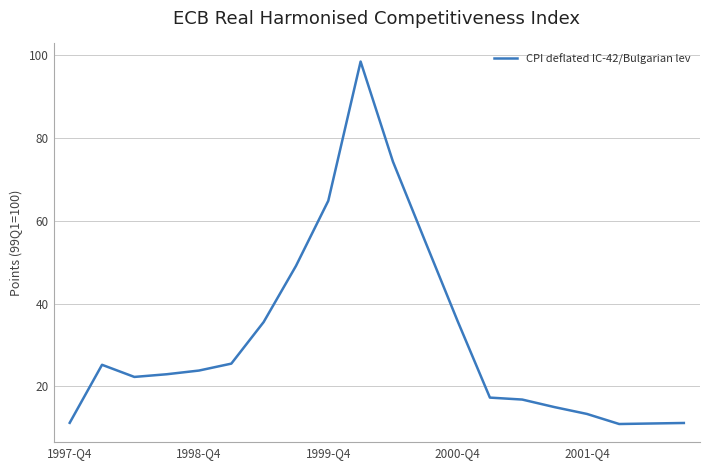

What is the greatest value displayed?

98.4